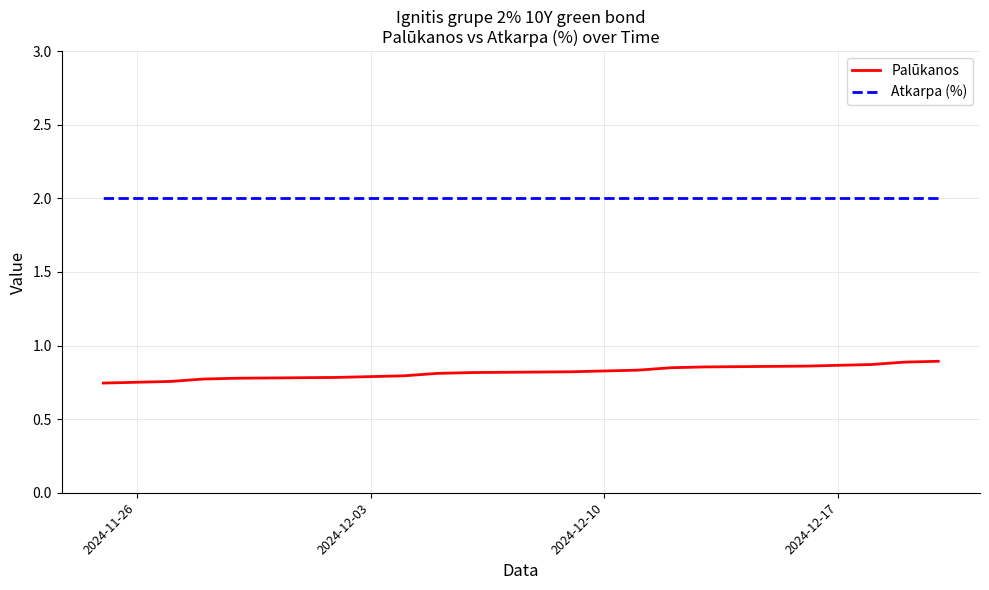

What is the average value of the Palūkanos series?

0.8